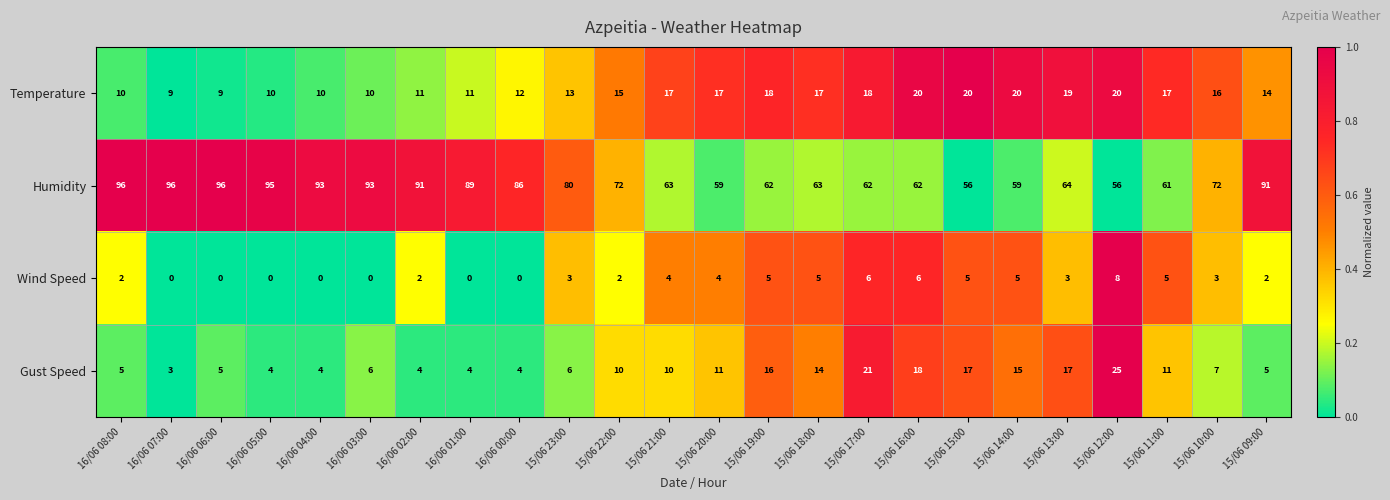

Which series has the widest spread of values?

Humidity